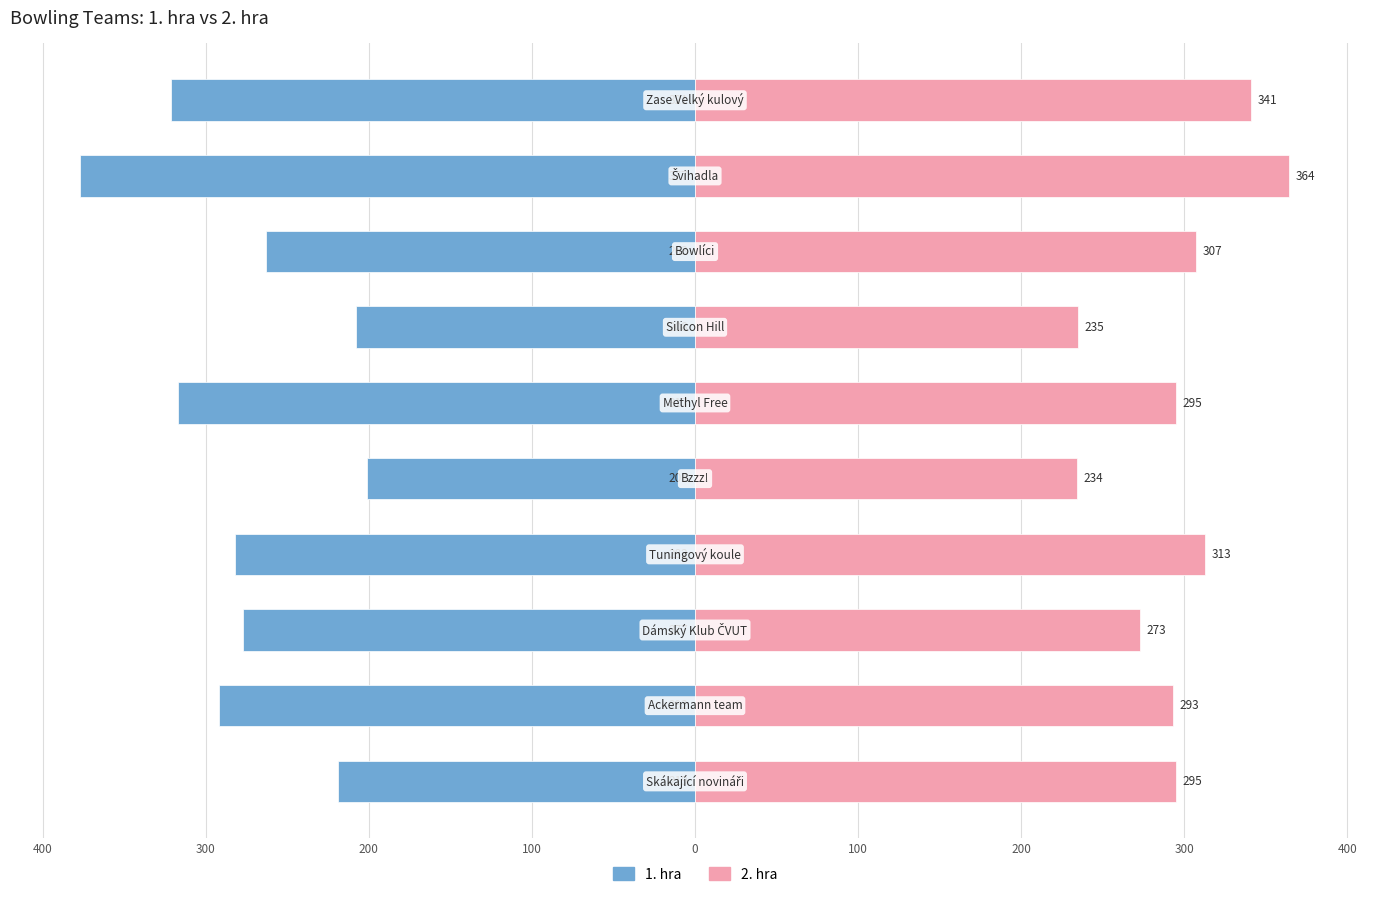

How many values in the 2. hra series exceed 295?

4